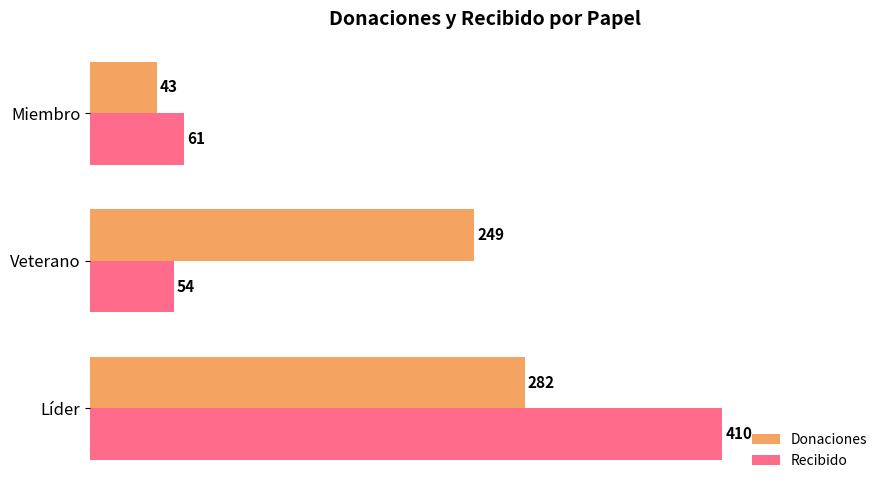

The Recibido series shows 101 at Miembro. True or false?

False